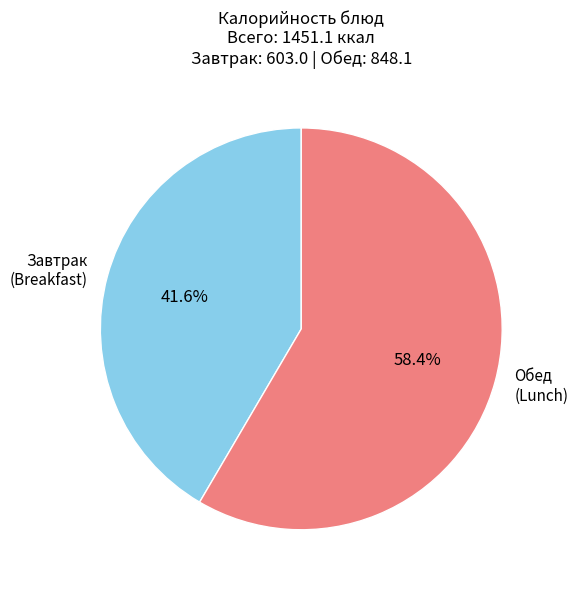

Rank the categories by value from lowest to highest.

Завтрак (Breakfast), Обед (Lunch)